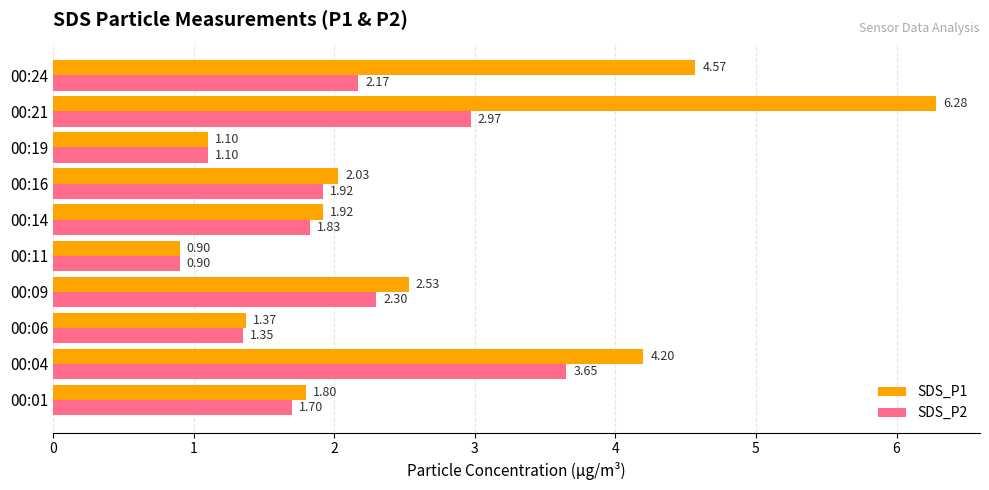

What is the sum of the SDS_P2 values at 00:16 and 00:11?

2.8